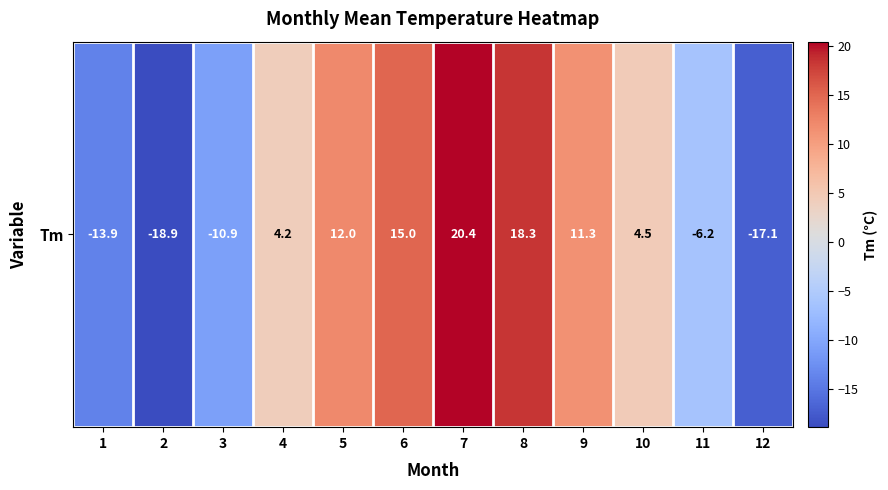

At which category does the chart reach its minimum across all series?

2